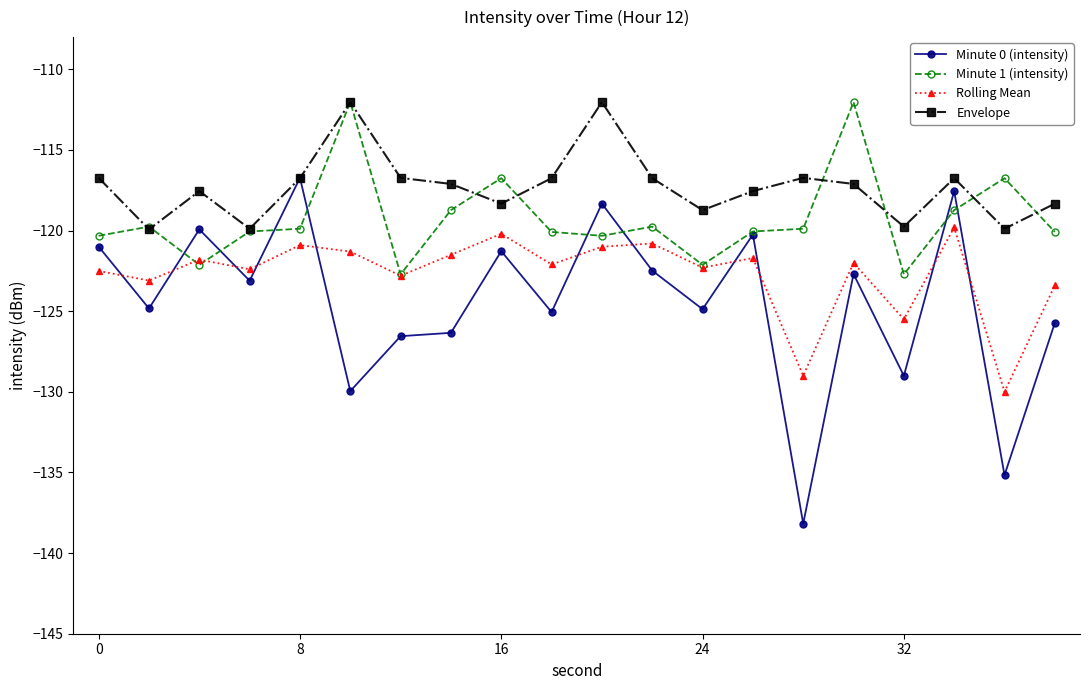

Which series has the largest total across all categories?

Envelope